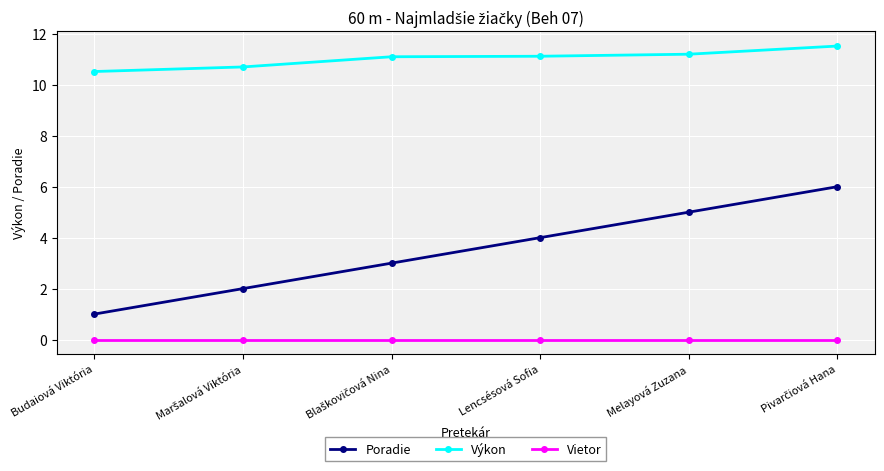

How many lines are shown in the chart?

3